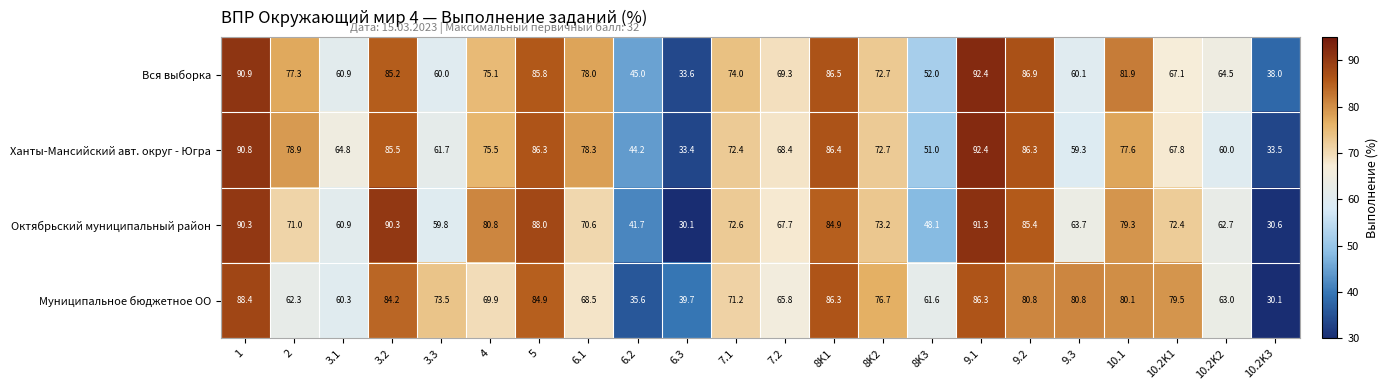

List the labels in order of Вся выборка value, smallest first.

6.3, 10.2K3, 6.2, 8K3, 3.3, 9.3, 3.1, 10.2K2, 10.2K1, 7.2, 8K2, 7.1, 4, 2, 6.1, 10.1, 3.2, 5, 8K1, 9.2, 1, 9.1